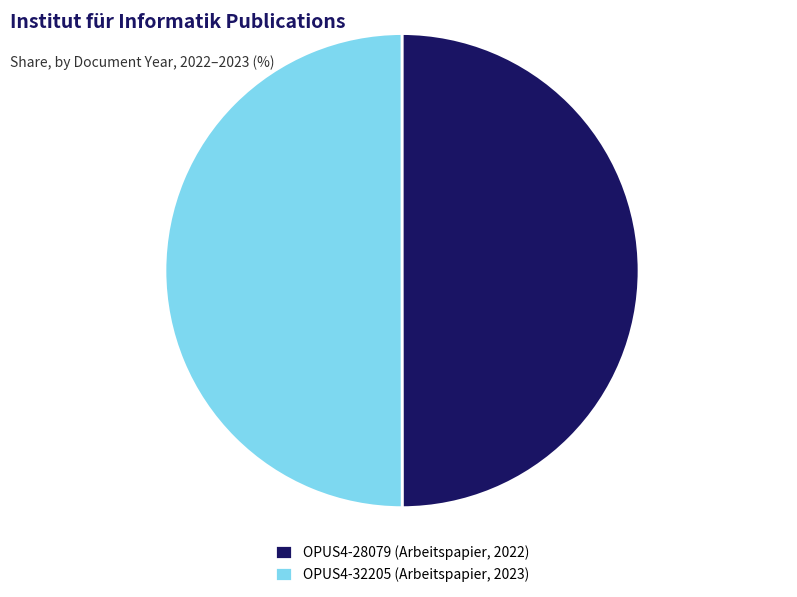

Do OPUS4-32205 (Arbeitspapier, 2023) and OPUS4-28079 (Arbeitspapier, 2022) together represent more than half of the pie?

Yes